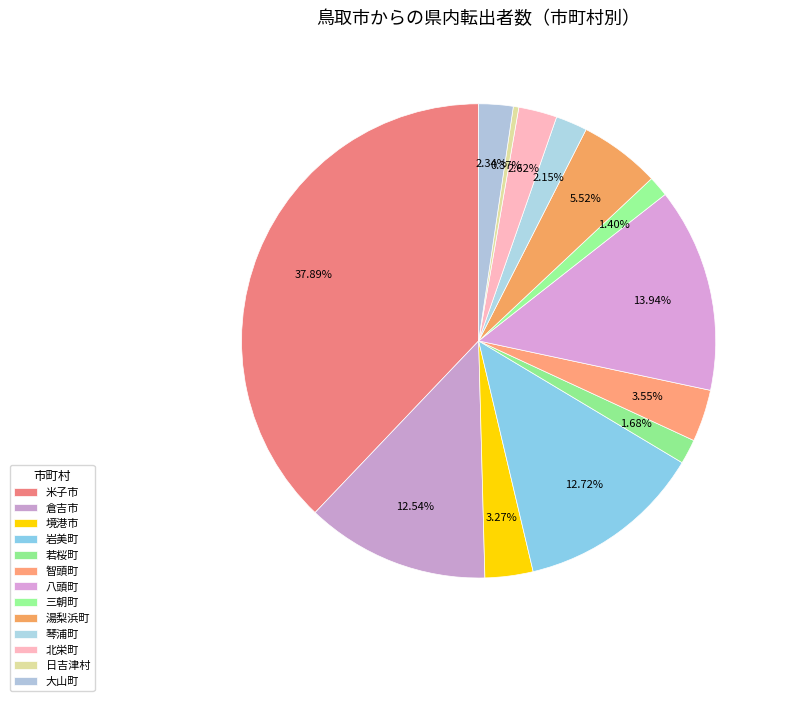

What percentage is the 八頭町 slice, to the nearest percent?

14%